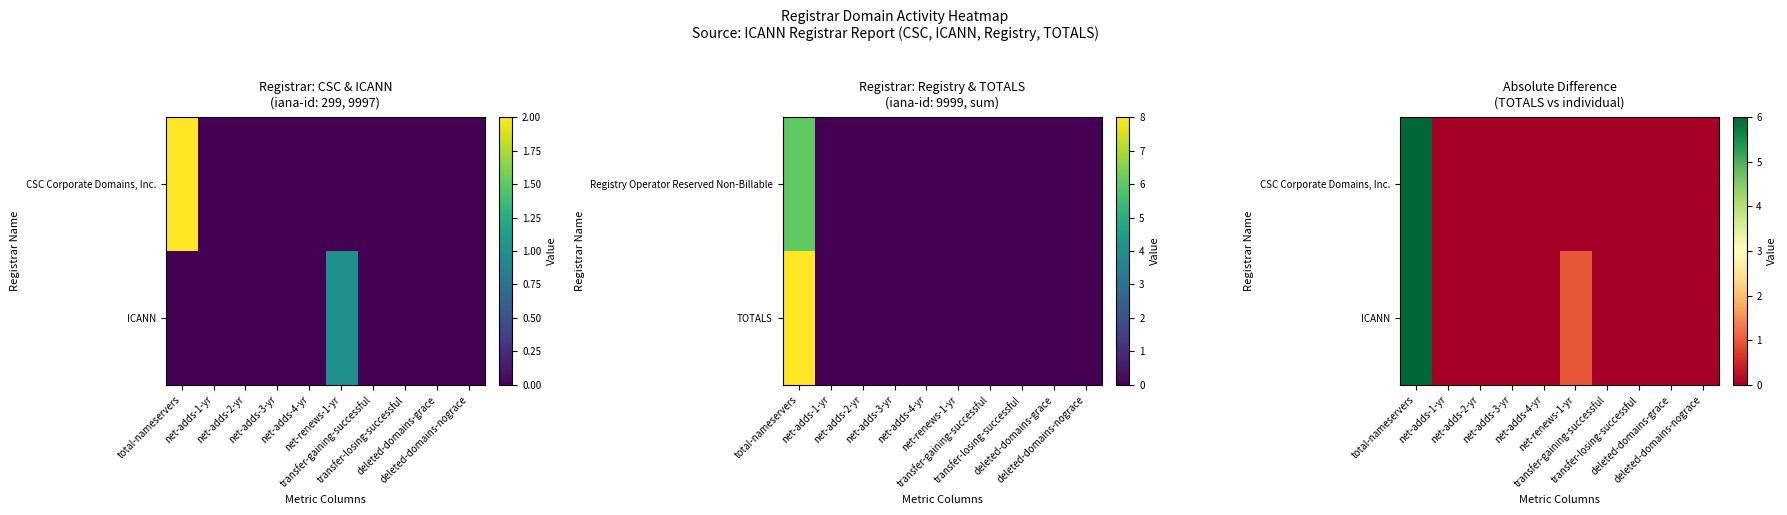

The value of ICANN at deleted-domains-nograce is 4. True or false?

False